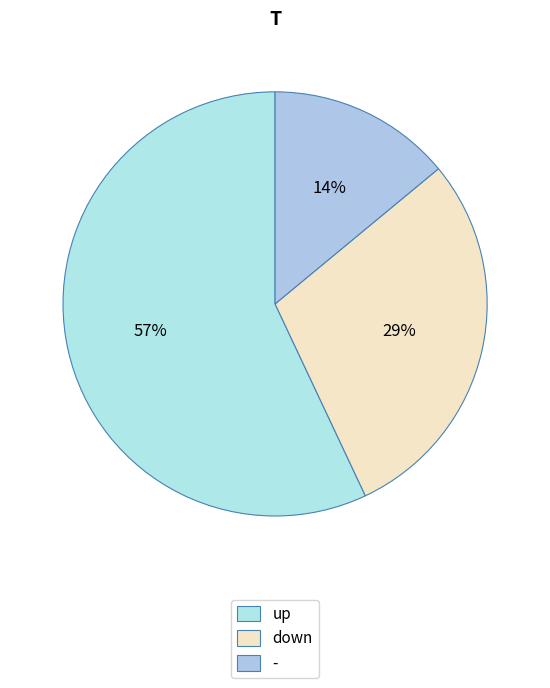

Count the number of slices in the pie.

3